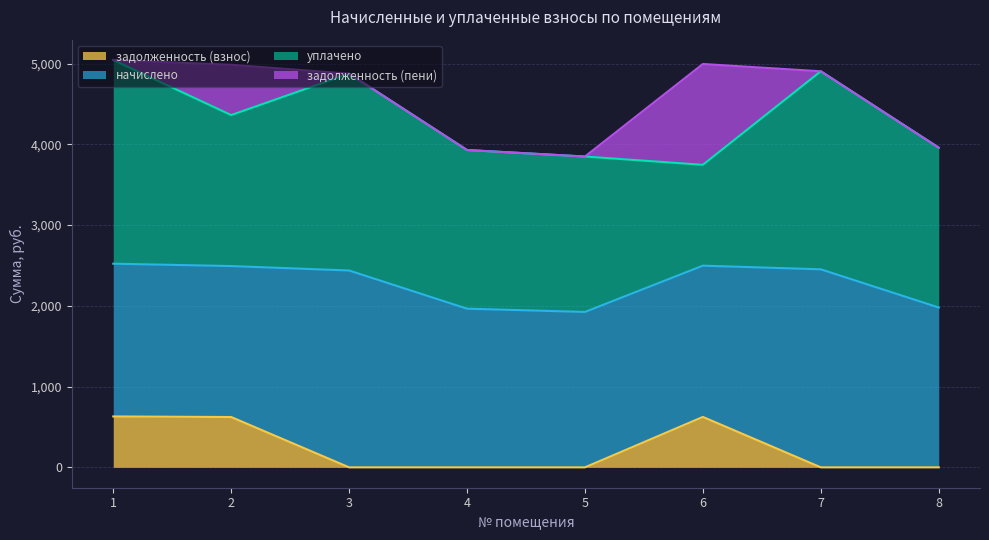

How many categories are shown in the chart?

8